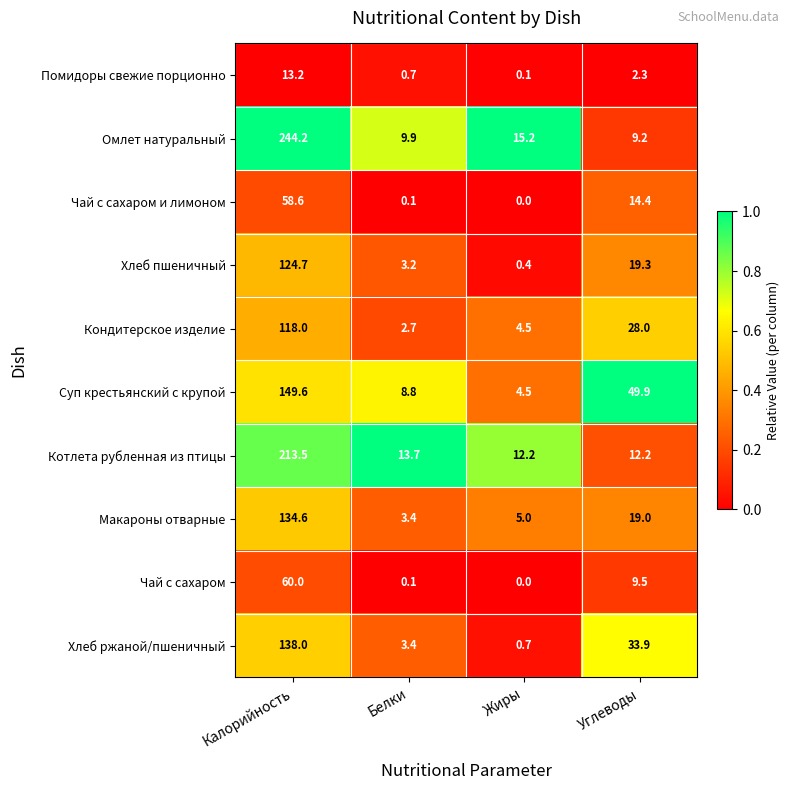

List the series in order of their peak value, lowest first.

Помидоры свежие порционно, Чай с сахаром и лимоном, Чай с сахаром, Кондитерское изделие, Хлеб пшеничный, Макароны отварные, Хлеб ржаной/пшеничный, Суп крестьянский с крупой, Котлета рубленная из птицы, Омлет натуральный